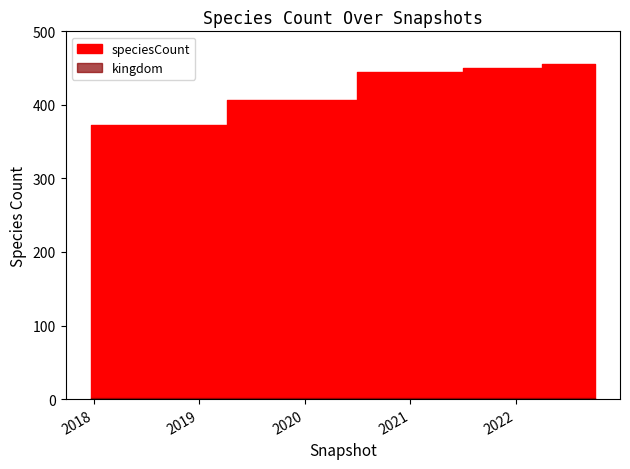

True or false: kingdom has more than 0 points higher than both neighbors.

False